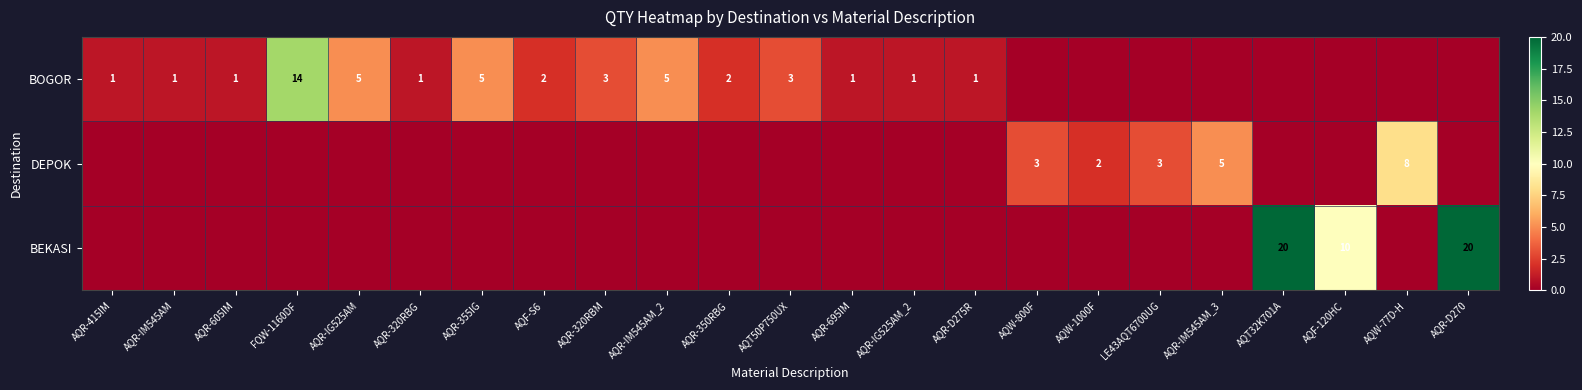

The DEPOK series shows 3 at AQW-77D-H. True or false?

False